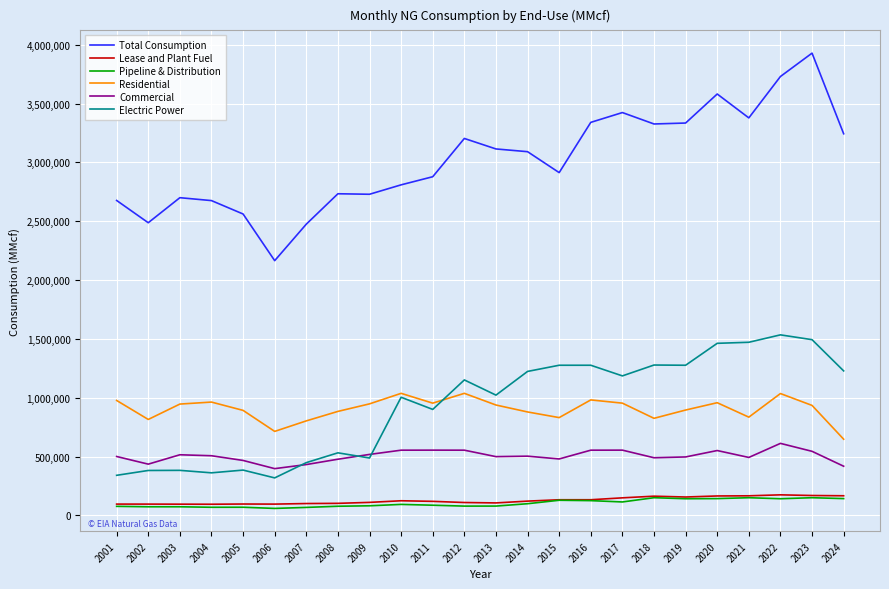

What value does the Lease and Plant Fuel series have at 2021, to the nearest 50?

166050